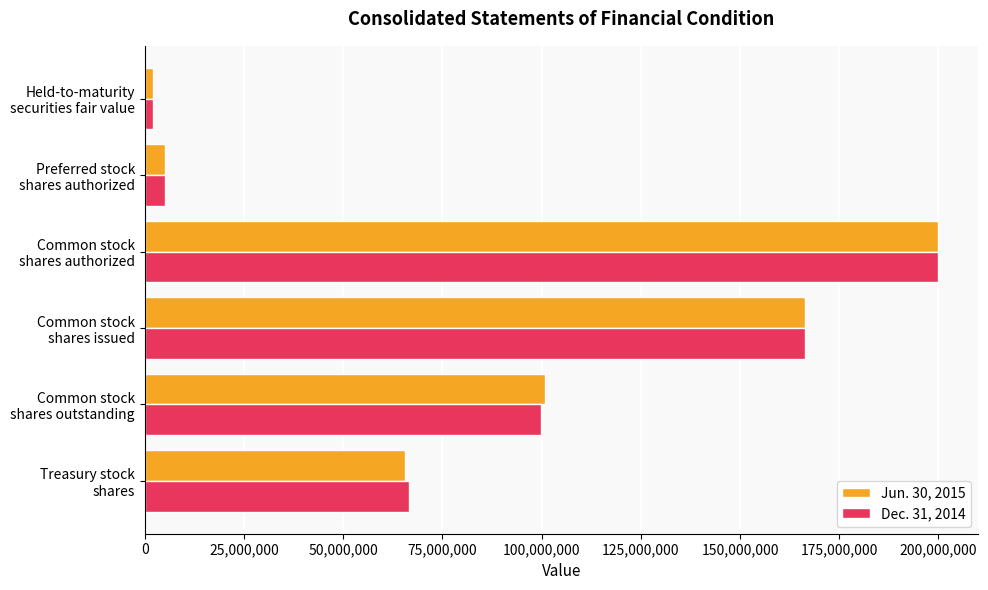

What is the maximum value shown in the chart?

200000000